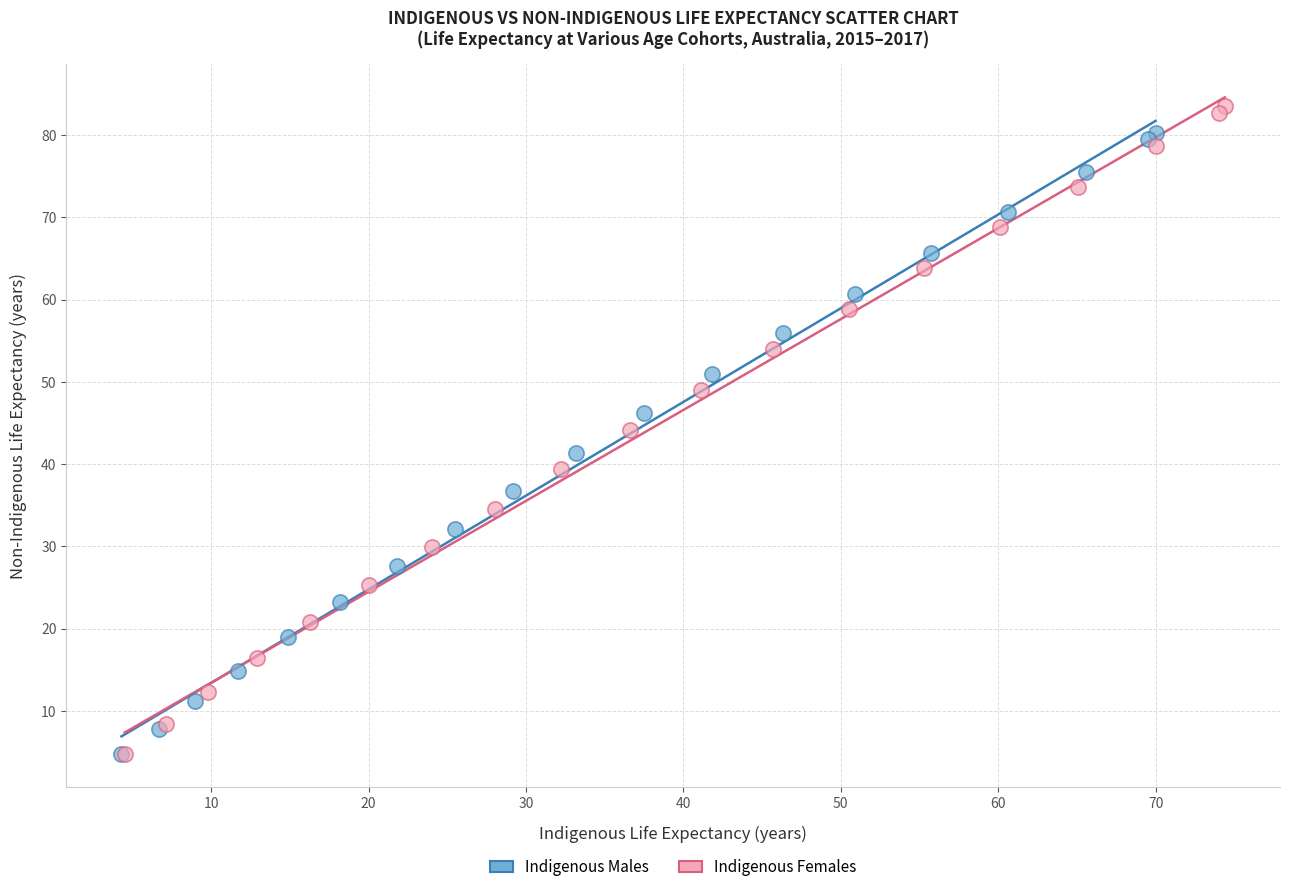

What are all the series names shown in the legend?

Indigenous Males, Indigenous Females